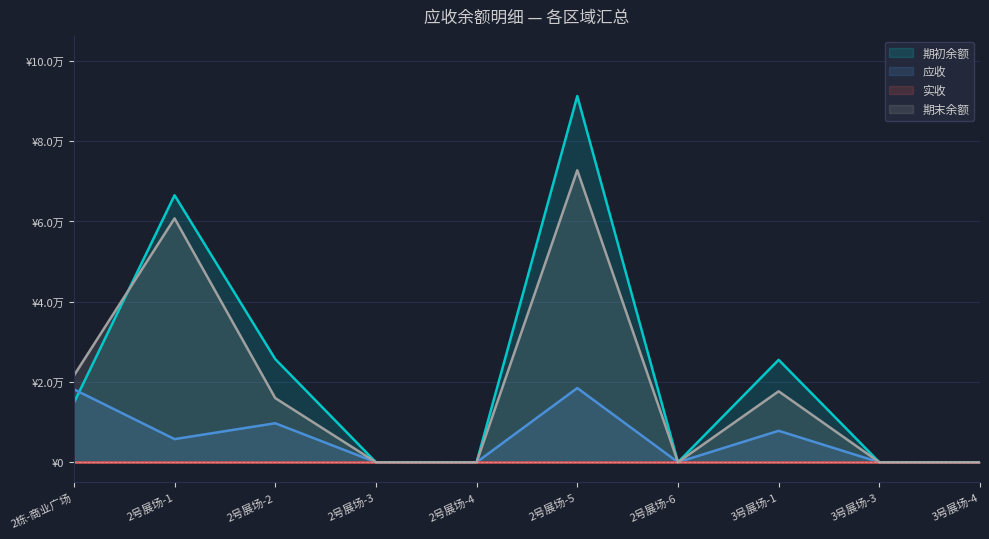

What position from the right is 2号展场-1?

9